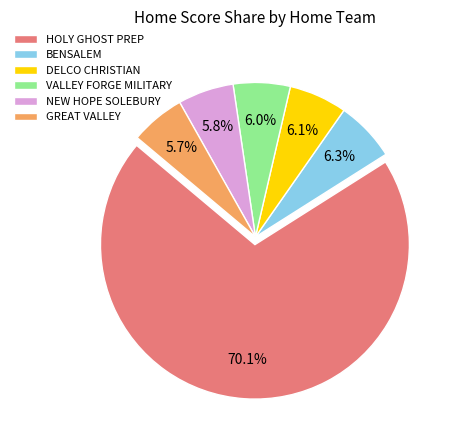

How many slices are in this pie chart?

6